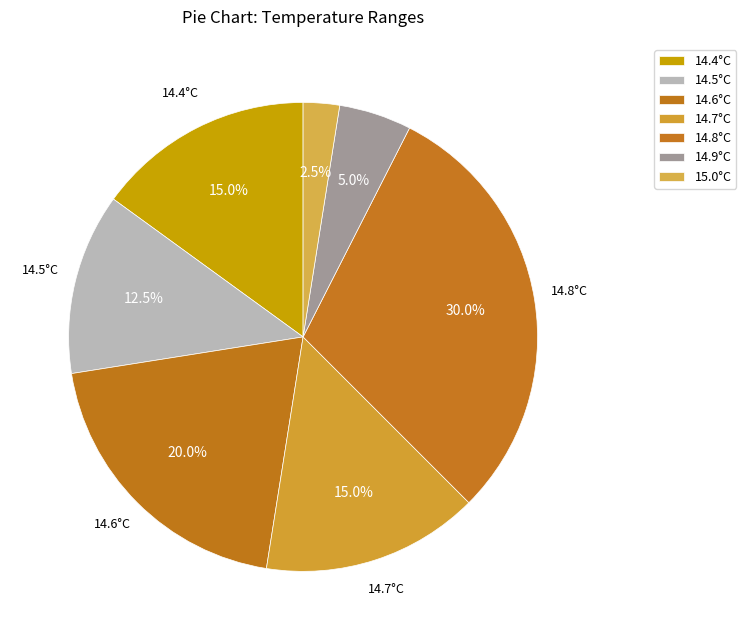

Count the number of slices in the pie.

7